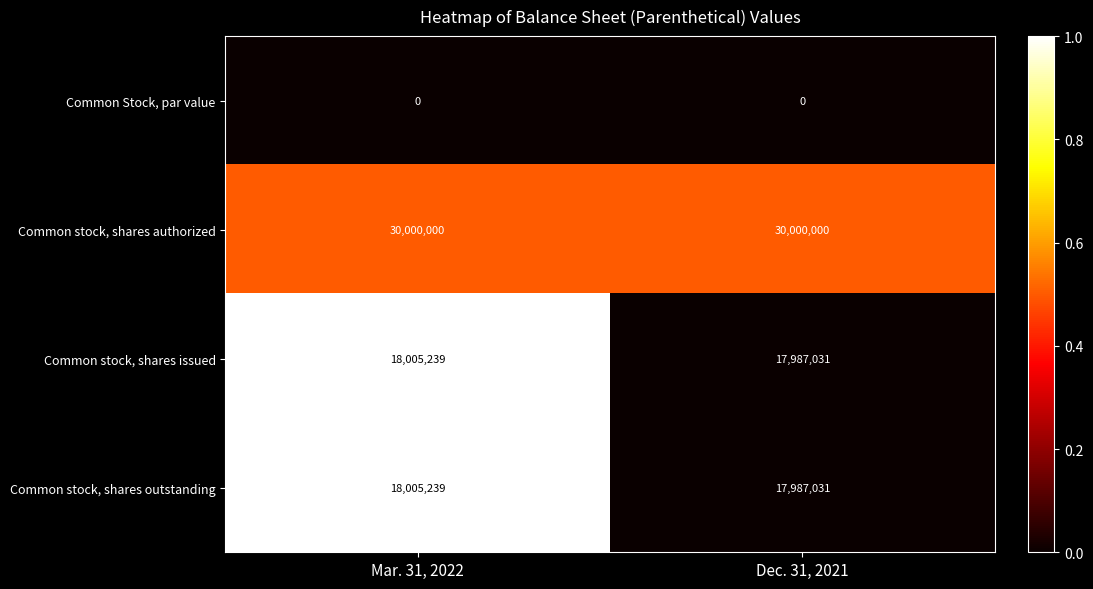

At which category is the sum across all series the highest?

Mar. 31, 2022